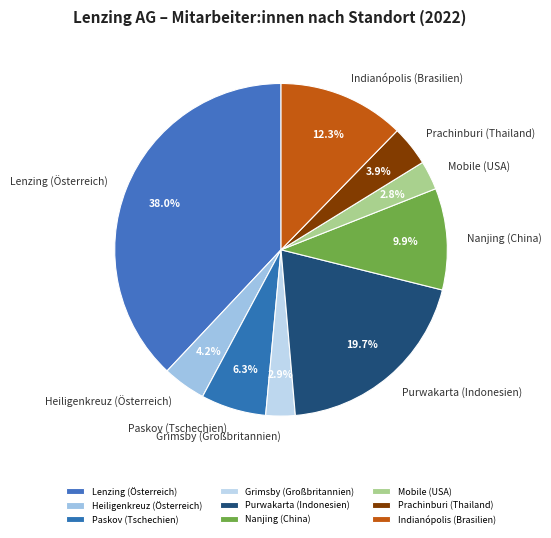

To the nearest percent, what is the difference between the largest and smallest slice percentages?

35%